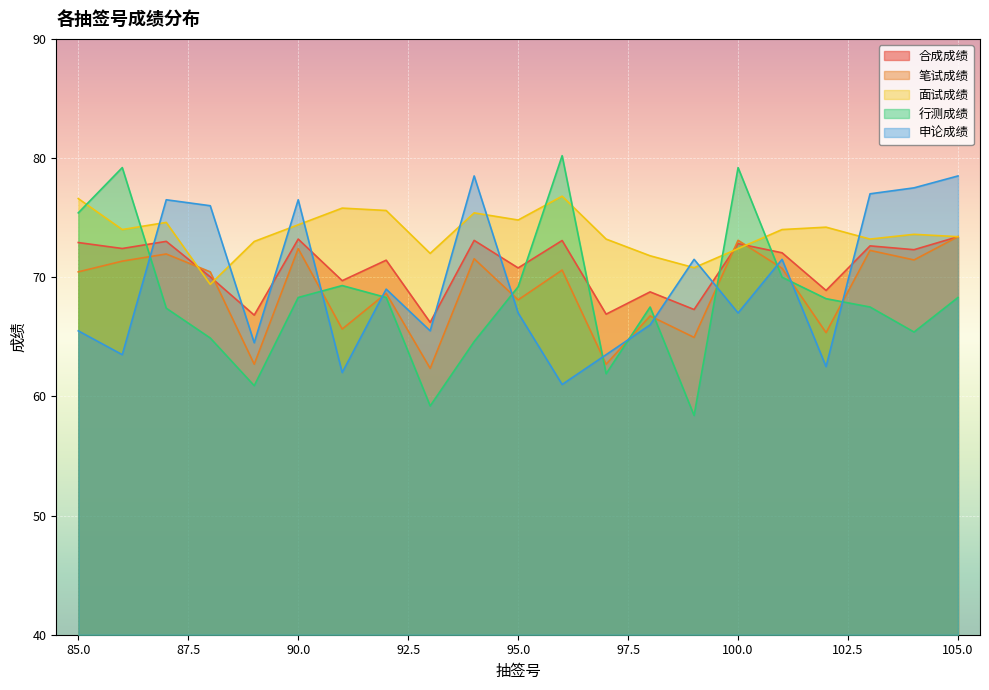

The 笔试成绩 series shows 90.3 at 91. True or false?

False